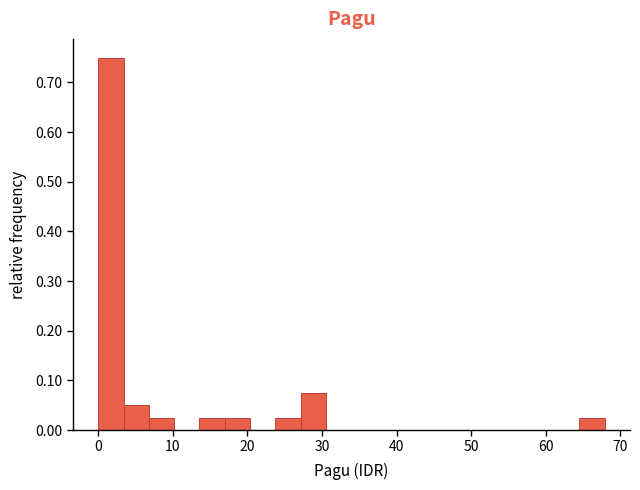

Around what value on the x-axis is the tallest bar? Give the approximate position of its centre, as read against the axis.

2